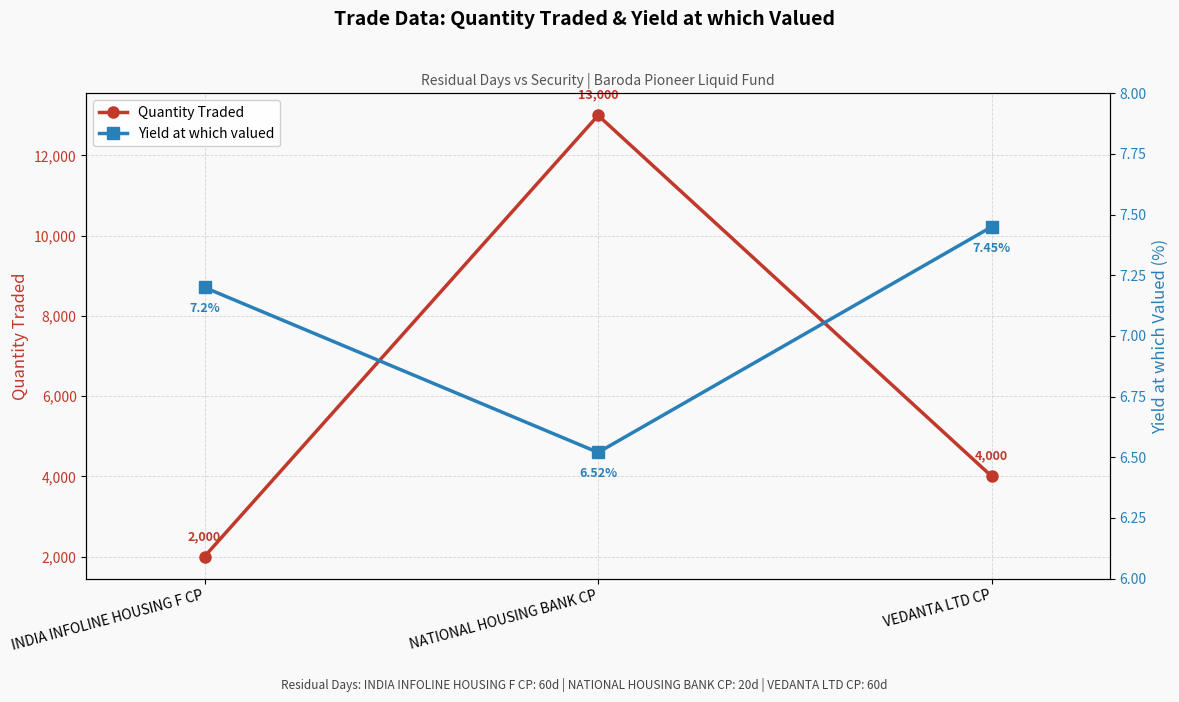

What is the difference between the maximum and second lowest values in the Quantity Traded series?

9000